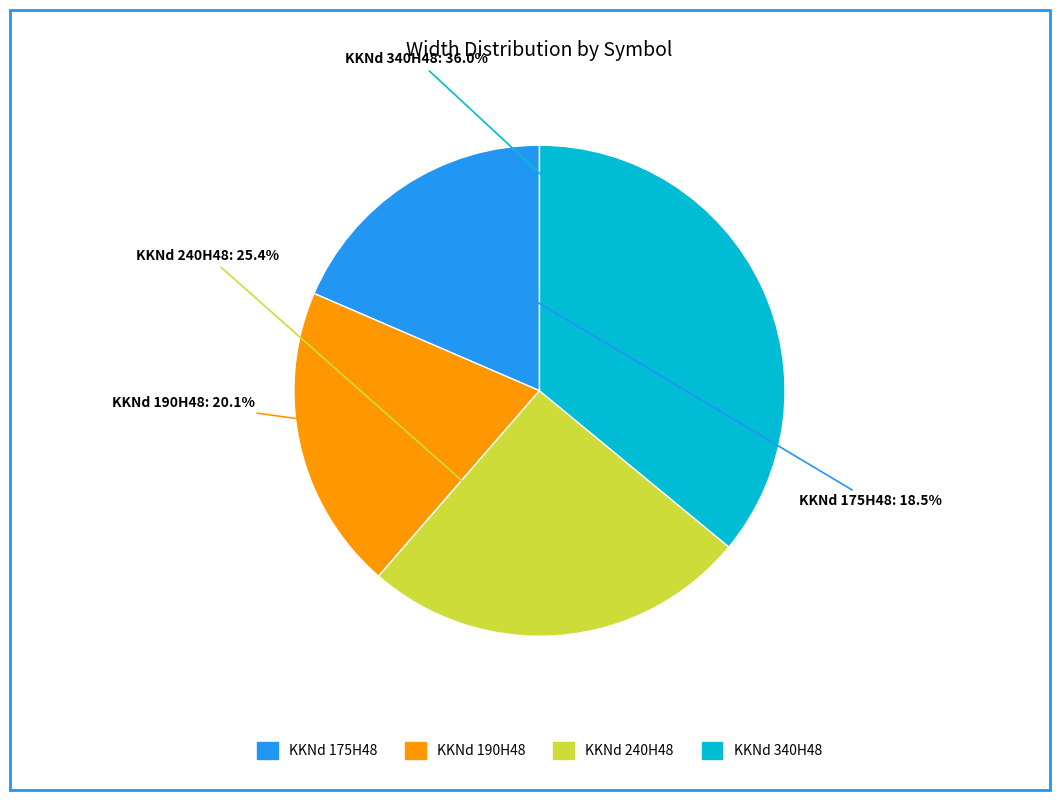

What percentage is the KKNd 240H48 slice, to the nearest percent?

25%